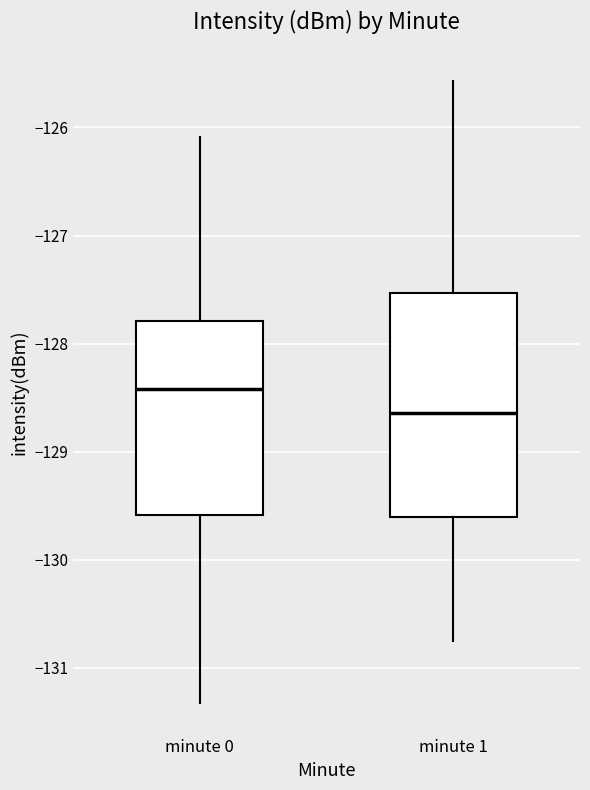

Where does the median line of the box for minute 0 sit on the y-axis? The values are not printed on the chart, so give them approximately, as read against the axis.

-128.4